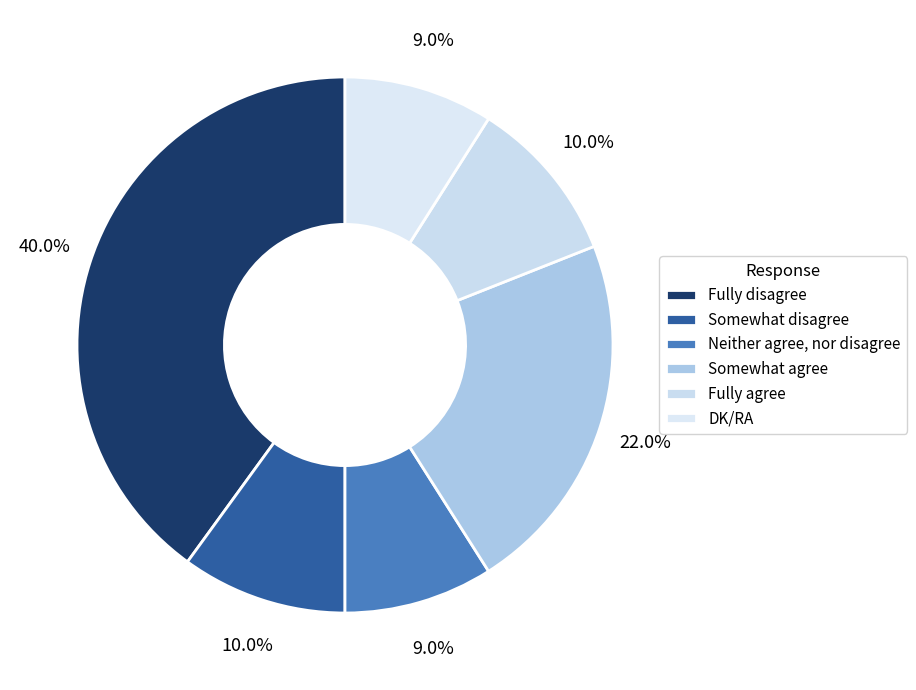

What is the change in value from Fully disagree to Neither agree, nor disagree?

-31